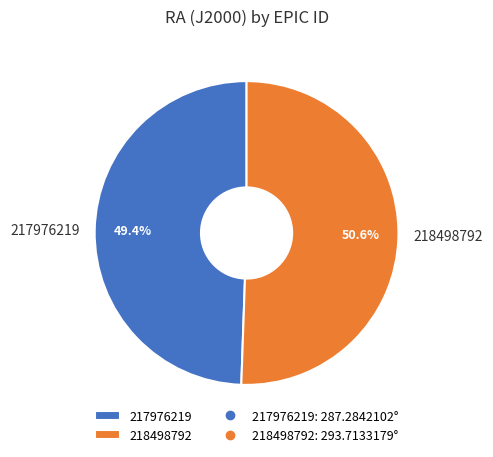

True or false: 217976219 accounts for 49% of the total.

True